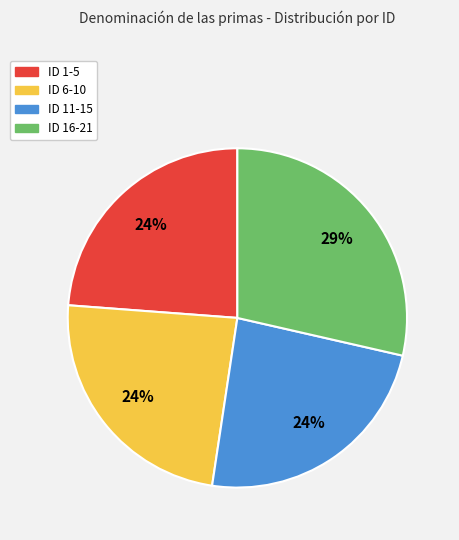

Combined, do ID 6-10 and ID 11-15 account for over 50%?

No